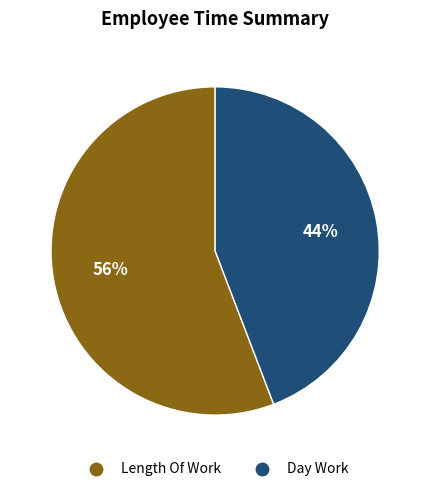

The Length Of Work slice represents 56% of the pie. True or false?

True